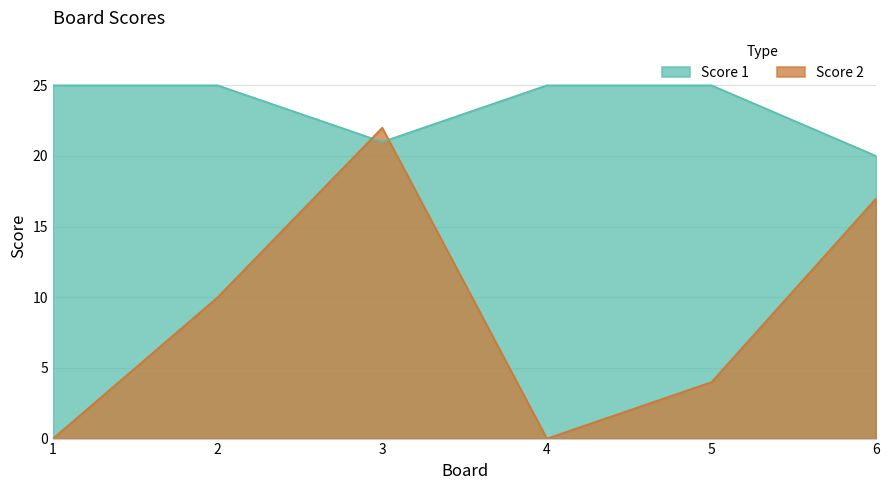

At which category does Score 2 reach its first local peak?

3